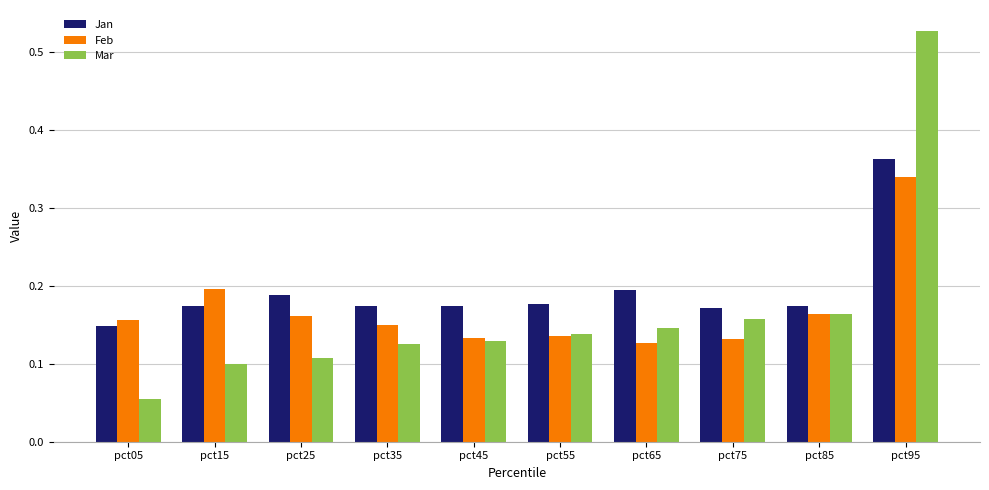

Rank the series by their average value, from lowest to highest.

Mar, Feb, Jan